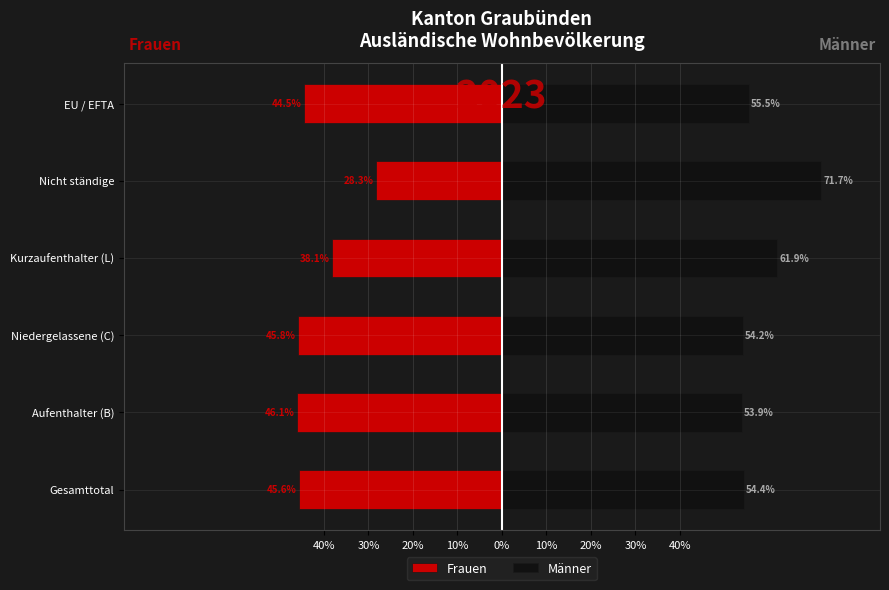

At Niedergelassene (C), list the series in order from largest to smallest.

Männer, Frauen